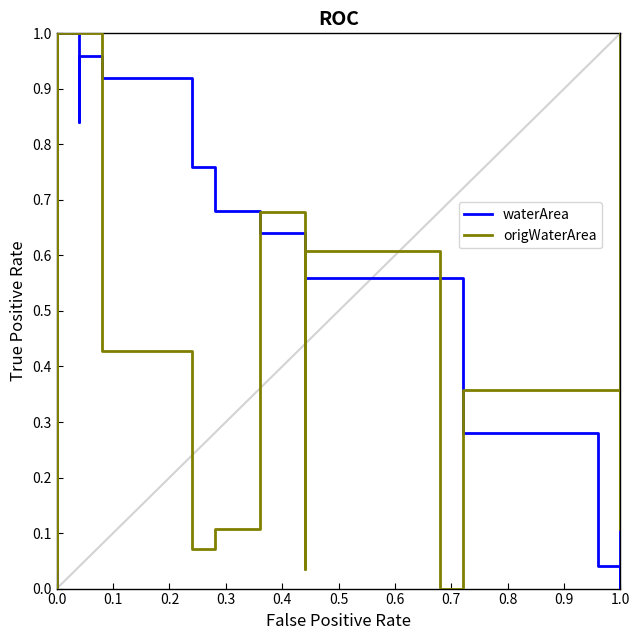

True or false: waterArea and origWaterArea intersect in this chart.

True